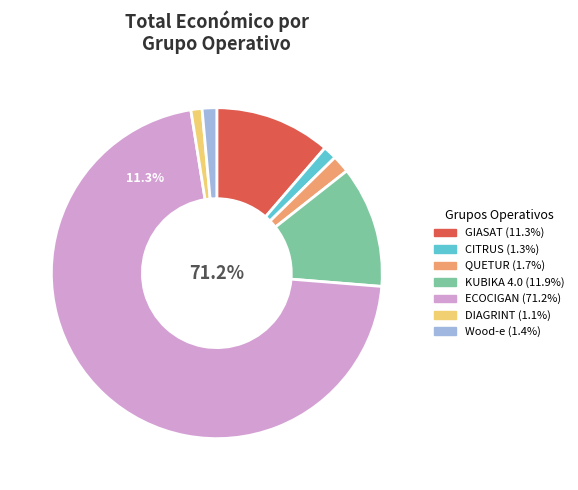

True or false: QUETUR accounts for 1% of the total.

False